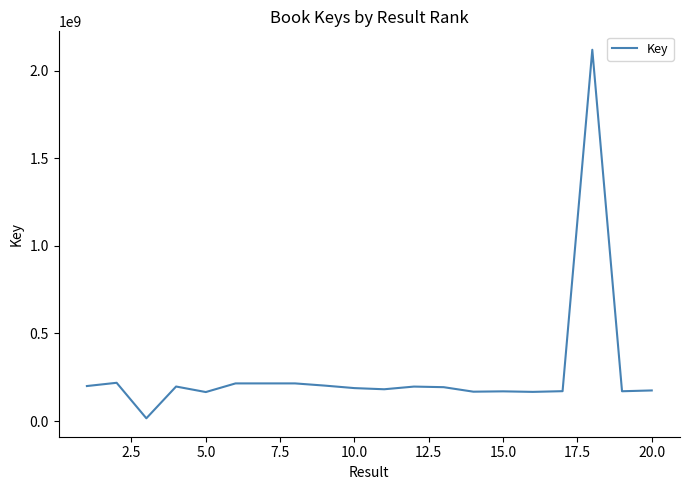

What is the difference between the maximum and minimum values?

2103816732